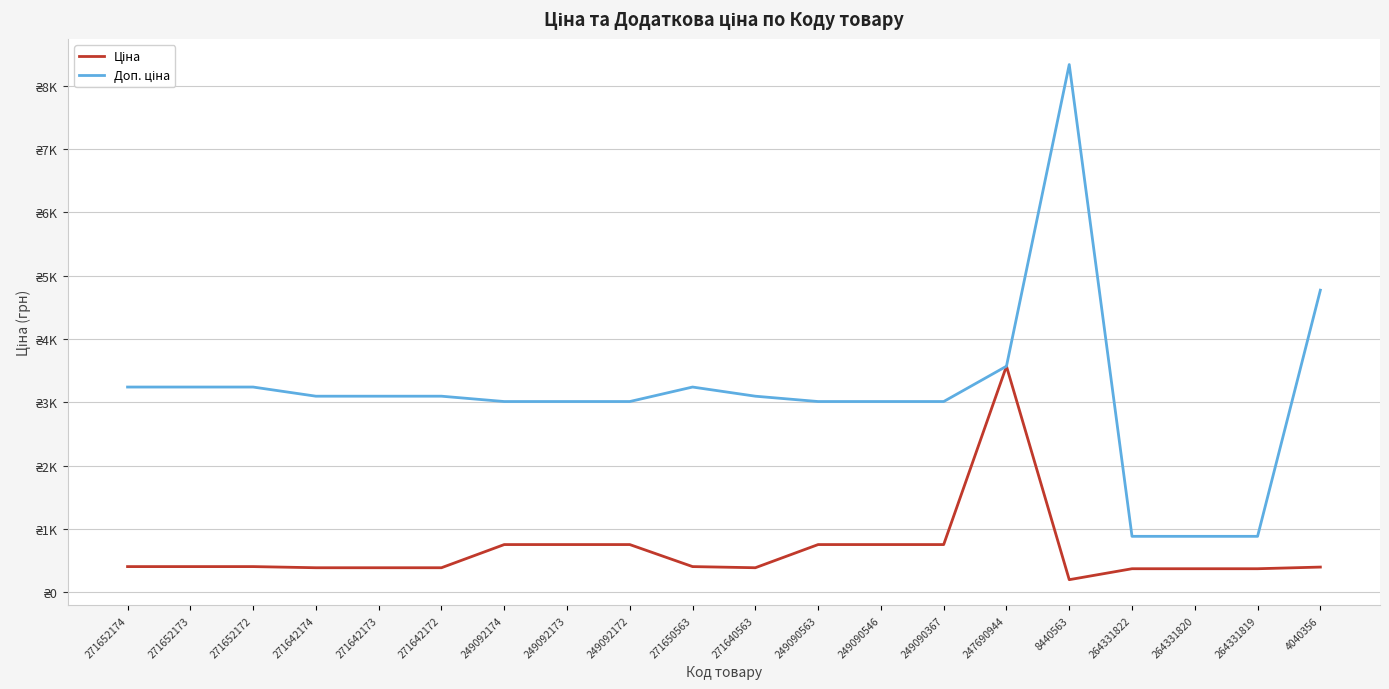

Where is the first local maximum for Ціна?

247690944